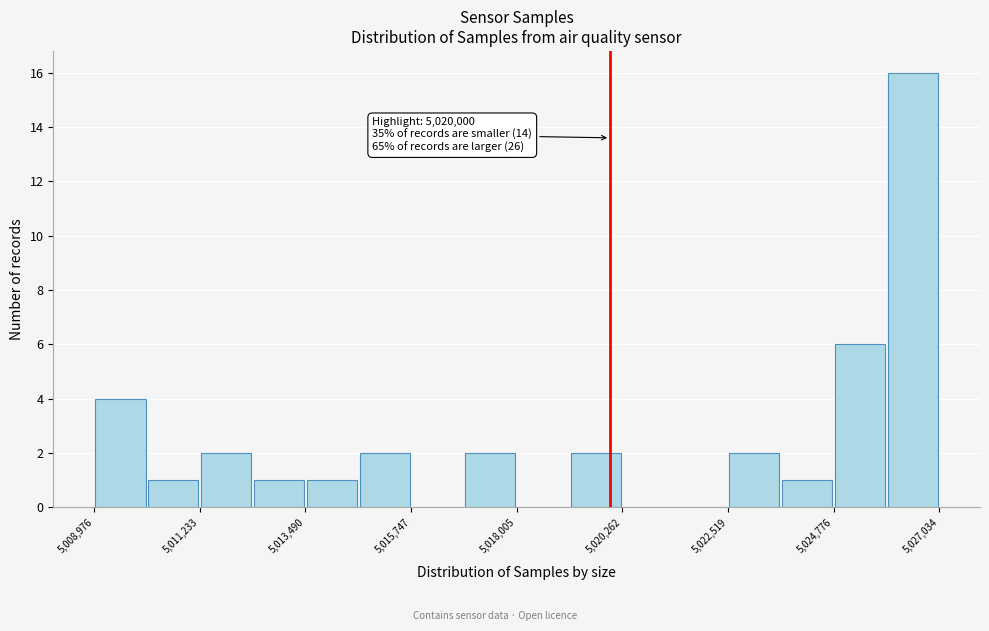

Read against the x-axis, roughly where is the centre of the tallest bar?

5026500